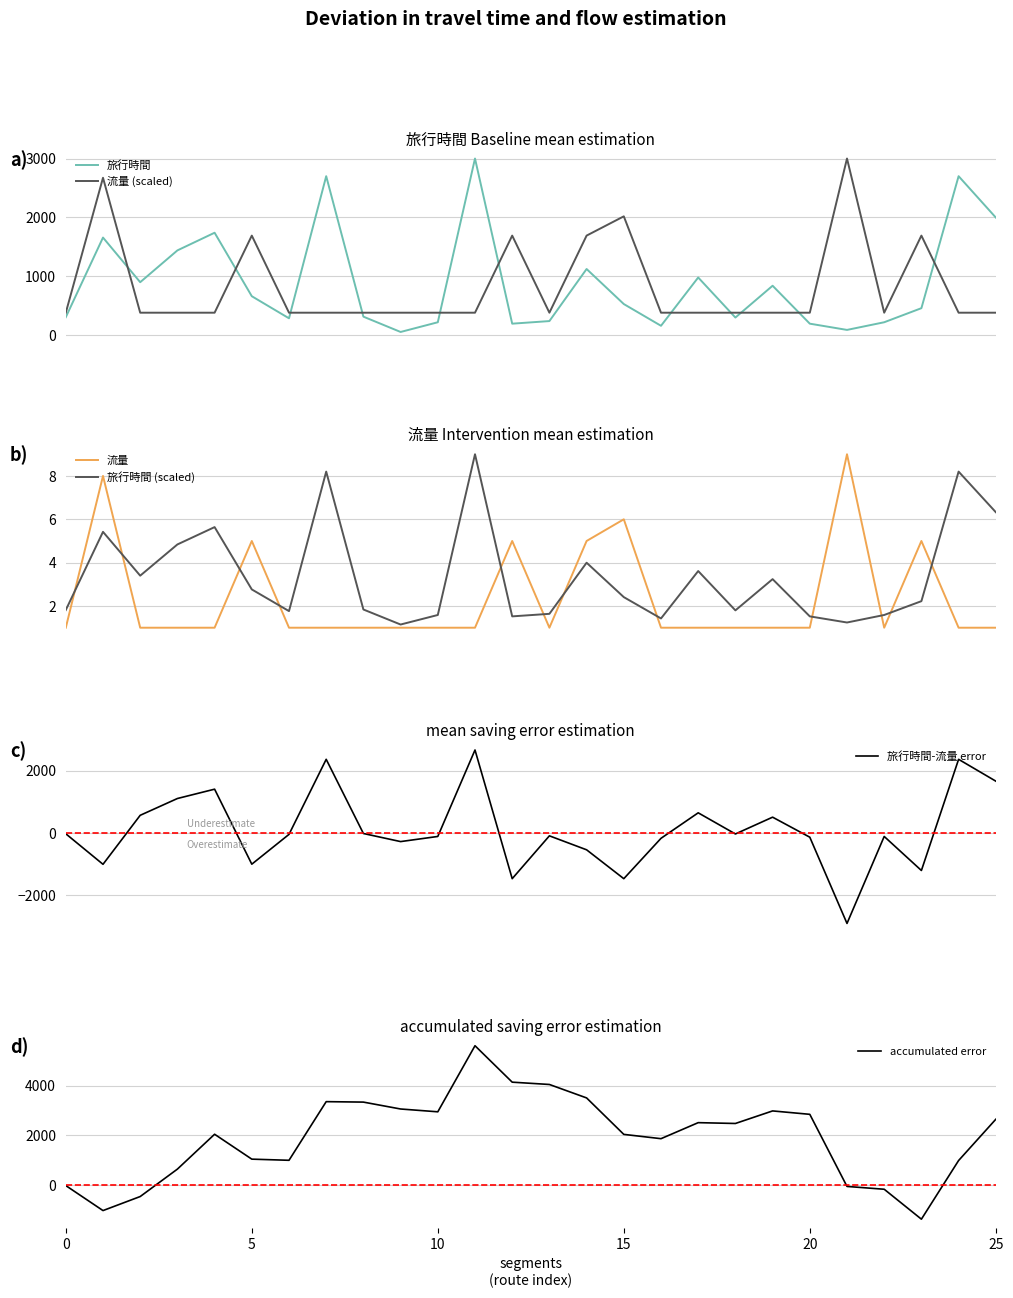

What is the smallest value displayed?

-2910.0